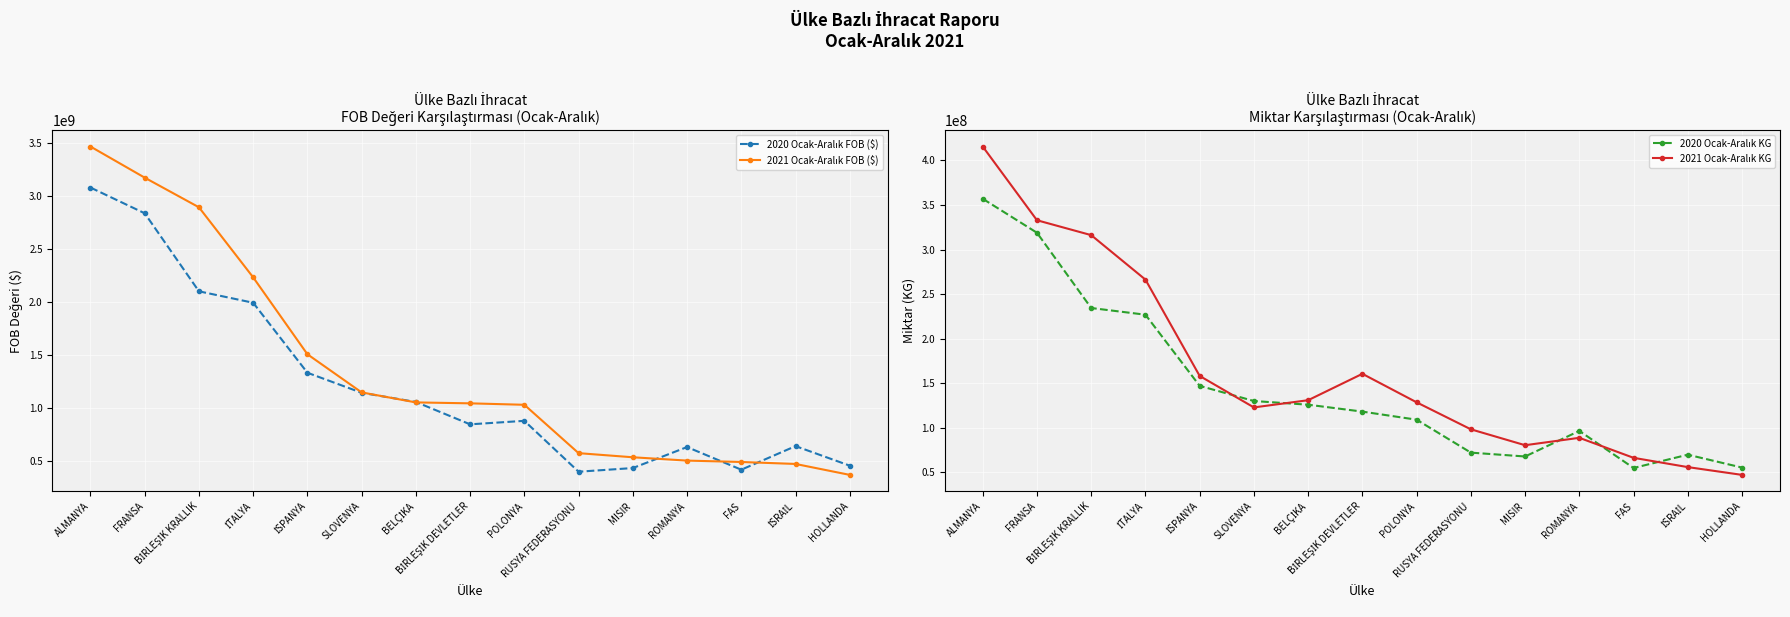

What is the approximate value of 2021 Ocak-Aralık KG at İSPANYA?

158259332.5